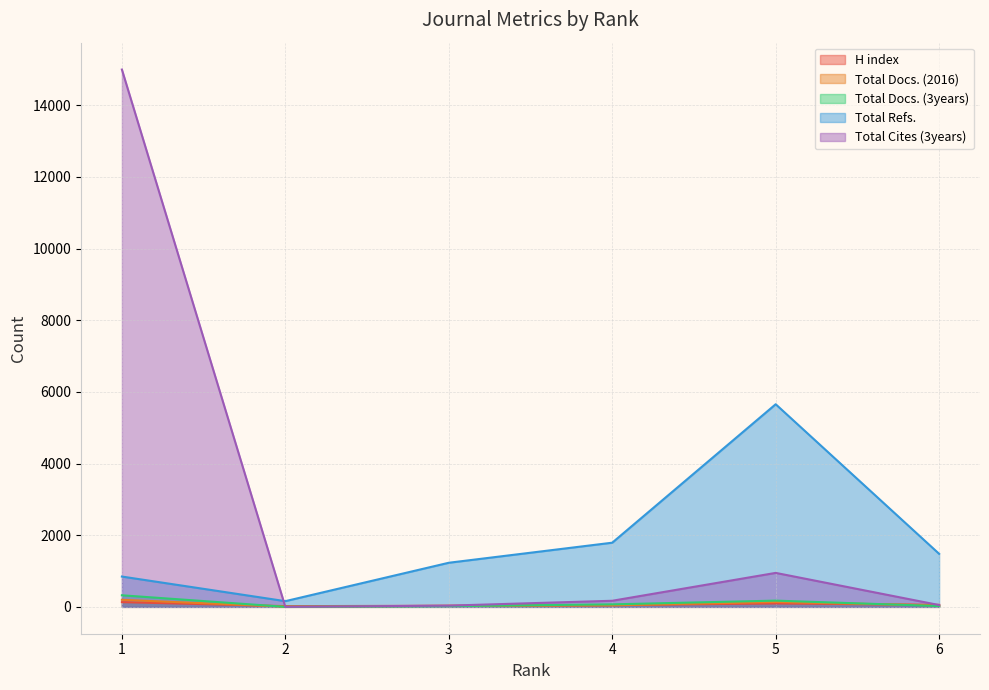

Rank the series by their maximum value, from highest to lowest.

Total Cites (3years), Total Refs., Total Docs. (3years), Total Docs. (2016), H index